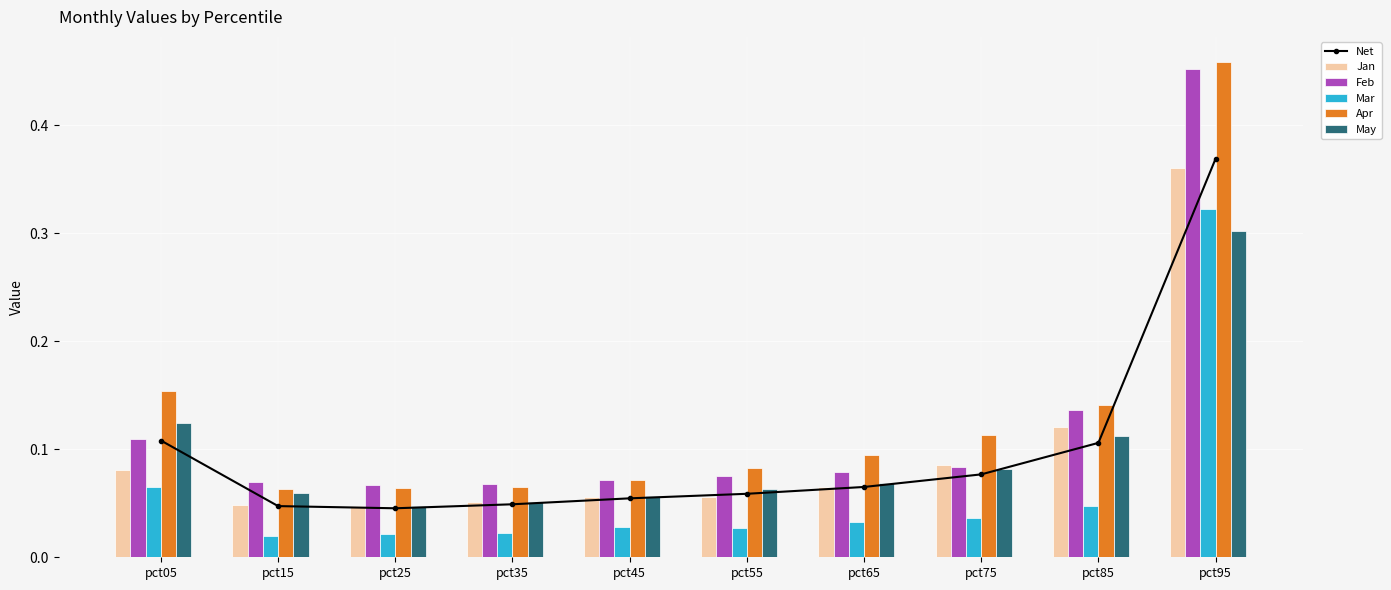

Between pct55 and pct25, which is larger?

pct55